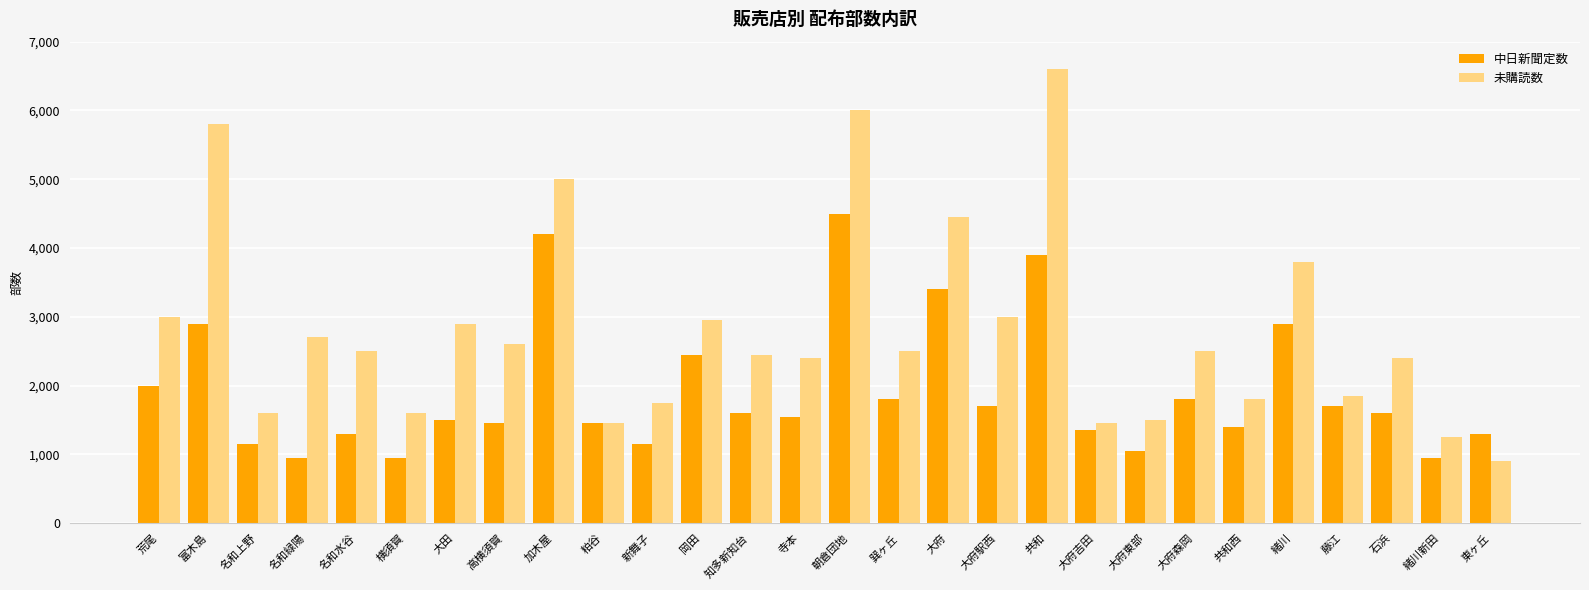

Reading left to right, extract all data points from this chart.

中日新聞定数: 2000	2900	1150	950	1300	950	1500	1450	4200	1450	1150	2450	1600	1550	4500	1800	3400	1700	3900	1350	1050	1800	1400	2900	1700	1600	950	1300
未購読数: 3000	5800	1600	2700	2500	1600	2900	2600	5000	1450	1750	2950	2450	2400	6000	2500	4450	3000	6600	1450	1500	2500	1800	3800	1850	2400	1250	900